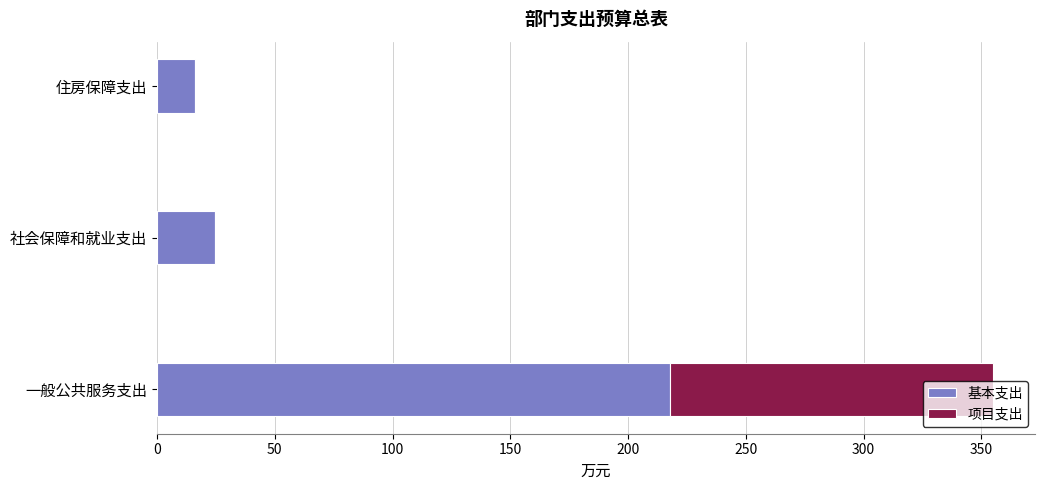

True or false: 基本支出 has a value of 38.8 at 社会保障和就业支出.

False